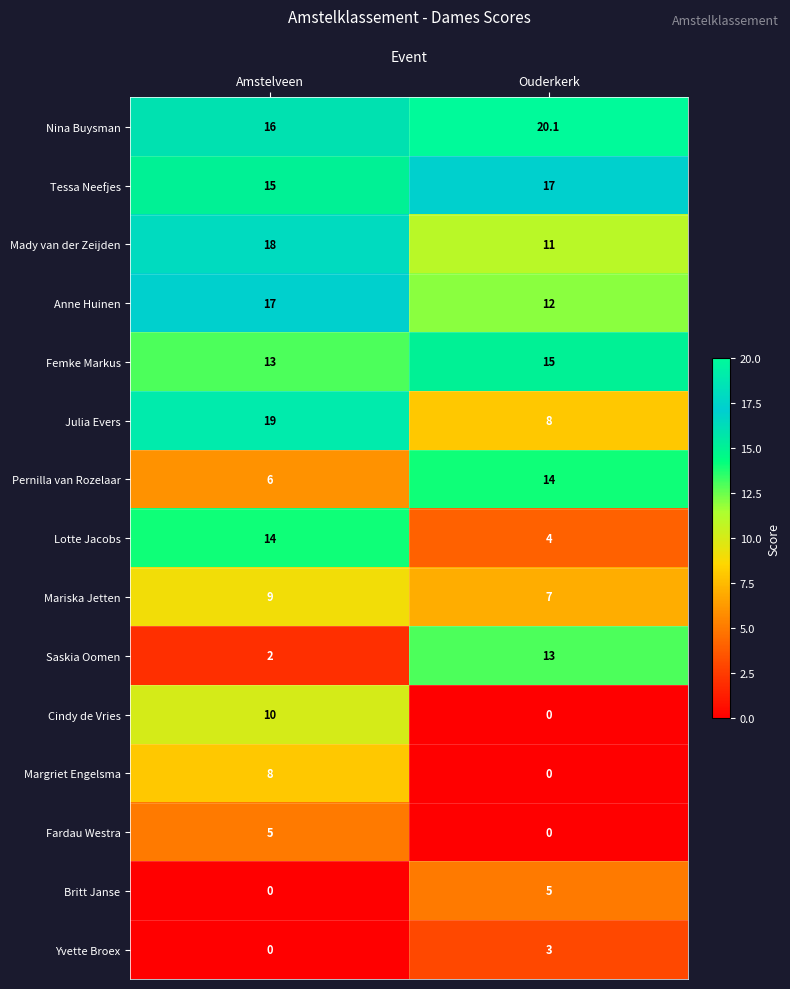

Reading left to right, what are all the values shown in this chart?

Nina Buysman: 16.0	20.1
Tessa Neefjes: 15.0	17.0
Mady van der Zeijden: 18.0	11.0
Anne Huinen: 17.0	12.0
Femke Markus: 13.0	15.0
Julia Evers: 19.0	8.0
Pernilla van Rozelaar: 6.0	14.0
Lotte Jacobs: 14.0	4.0
Mariska Jetten: 9.0	7.0
Saskia Oomen: 2.0	13.0
Cindy de Vries: 10.0	0.0
Margriet Engelsma: 8.0	0.0
Fardau Westra: 5.0	0.0
Britt Janse: 0.0	5.0
Yvette Broex: 0.0	3.0